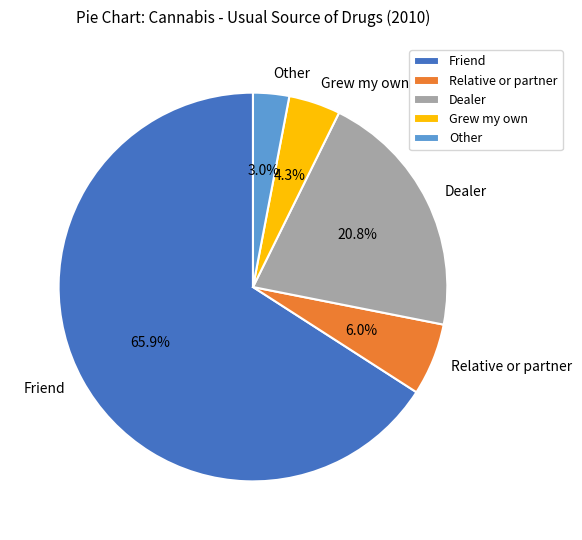

Which category has the smallest portion of the pie?

Other